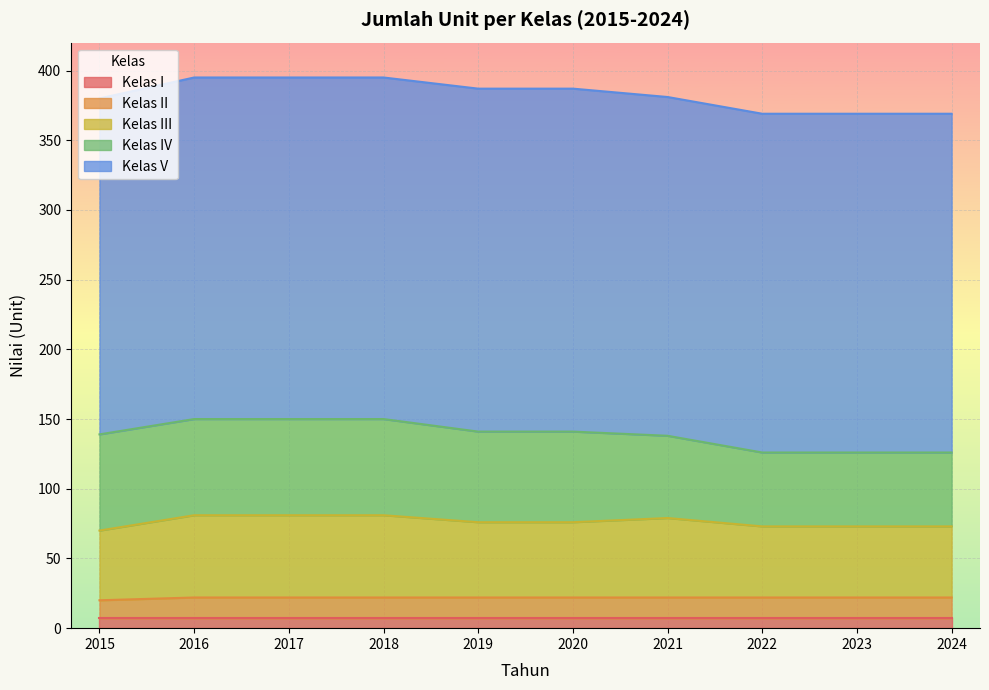

The Kelas I series shows 7 at 2022. True or false?

True